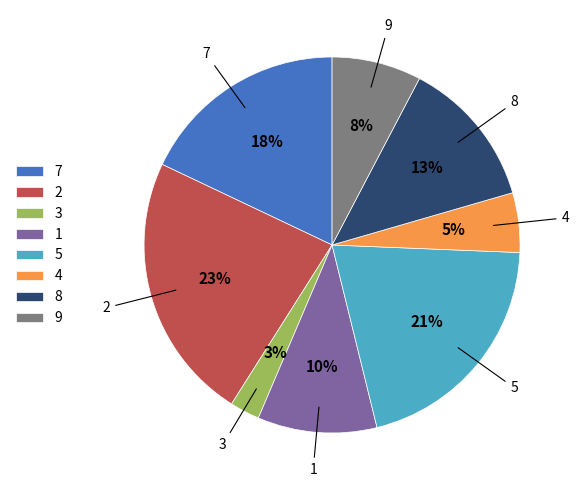

Which has a higher value, 4 or 1?

1